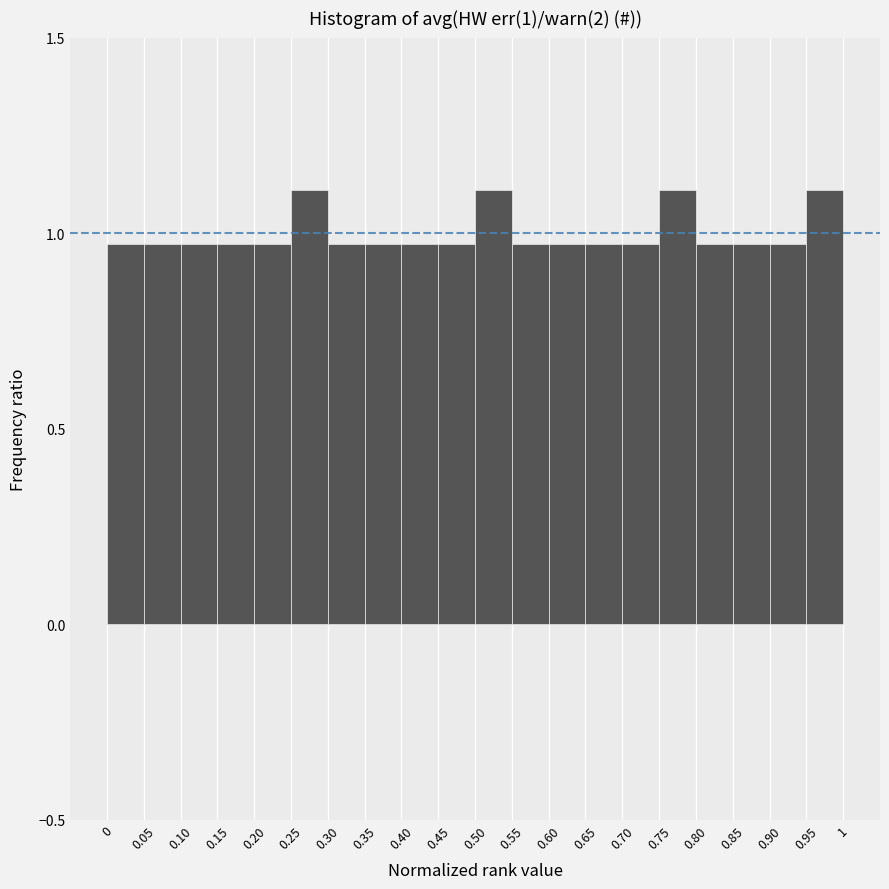

Reading left to right, transcribe this chart: for each bar, give the range it covers on the x-axis and its height. The values are not printed on the chart, so give them approximately, as read against the axis.

0 to 0.05: 0.95
0.05 to 0.10: 0.95
0.10 to 0.15: 0.95
0.15 to 0.20: 0.95
0.20 to 0.25: 0.95
0.25 to 0.30: 1.10
0.30 to 0.35: 0.95
0.35 to 0.40: 0.95
0.40 to 0.45: 0.95
0.45 to 0.50: 0.95
0.50 to 0.55: 1.10
0.55 to 0.60: 0.95
0.60 to 0.65: 0.95
0.65 to 0.70: 0.95
0.70 to 0.75: 0.95
0.75 to 0.80: 1.10
0.80 to 0.85: 0.95
0.85 to 0.90: 0.95
0.90 to 0.95: 0.95
0.95 to 1: 1.10